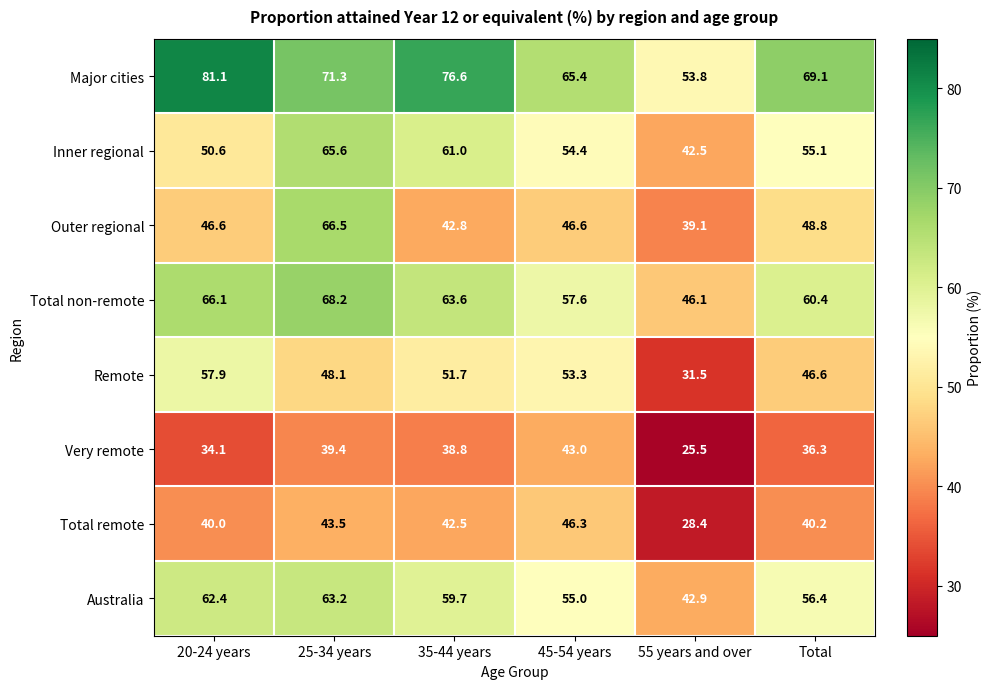

How many data points does each series have?

6